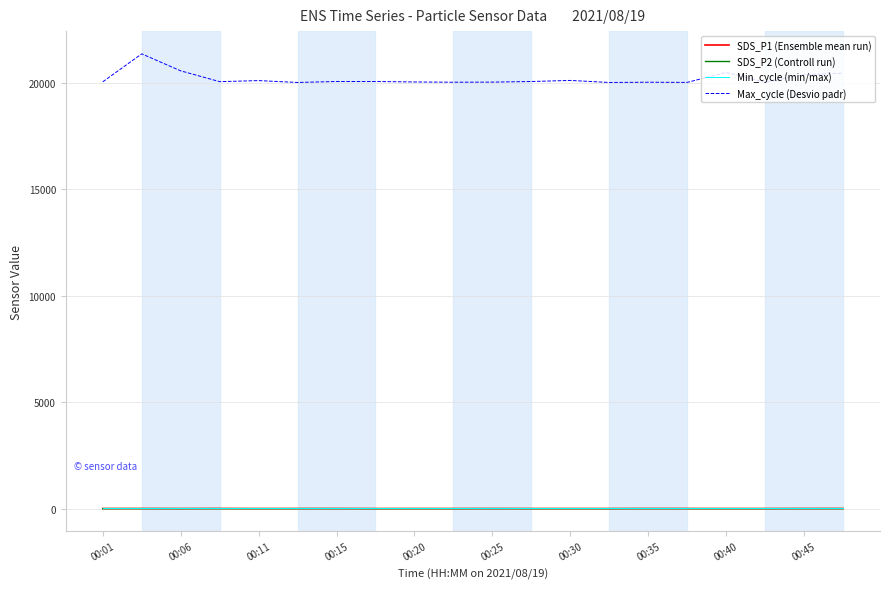

How many series are shown in this chart?

4